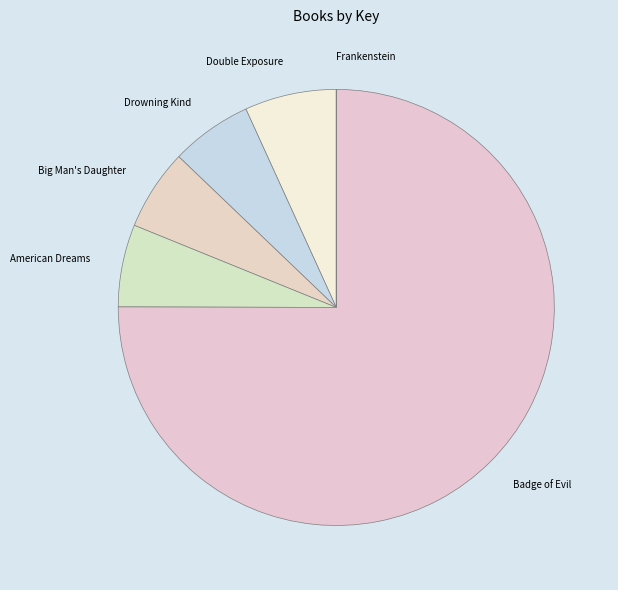

Approximately how many times larger is the value at Badge of Evil compared to Drowning Kind?

12.4